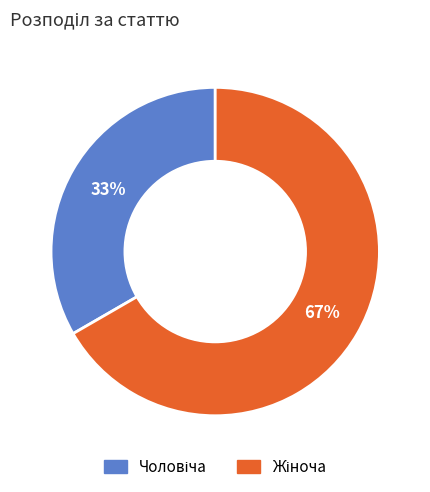

Does any single category account for the majority?

Yes